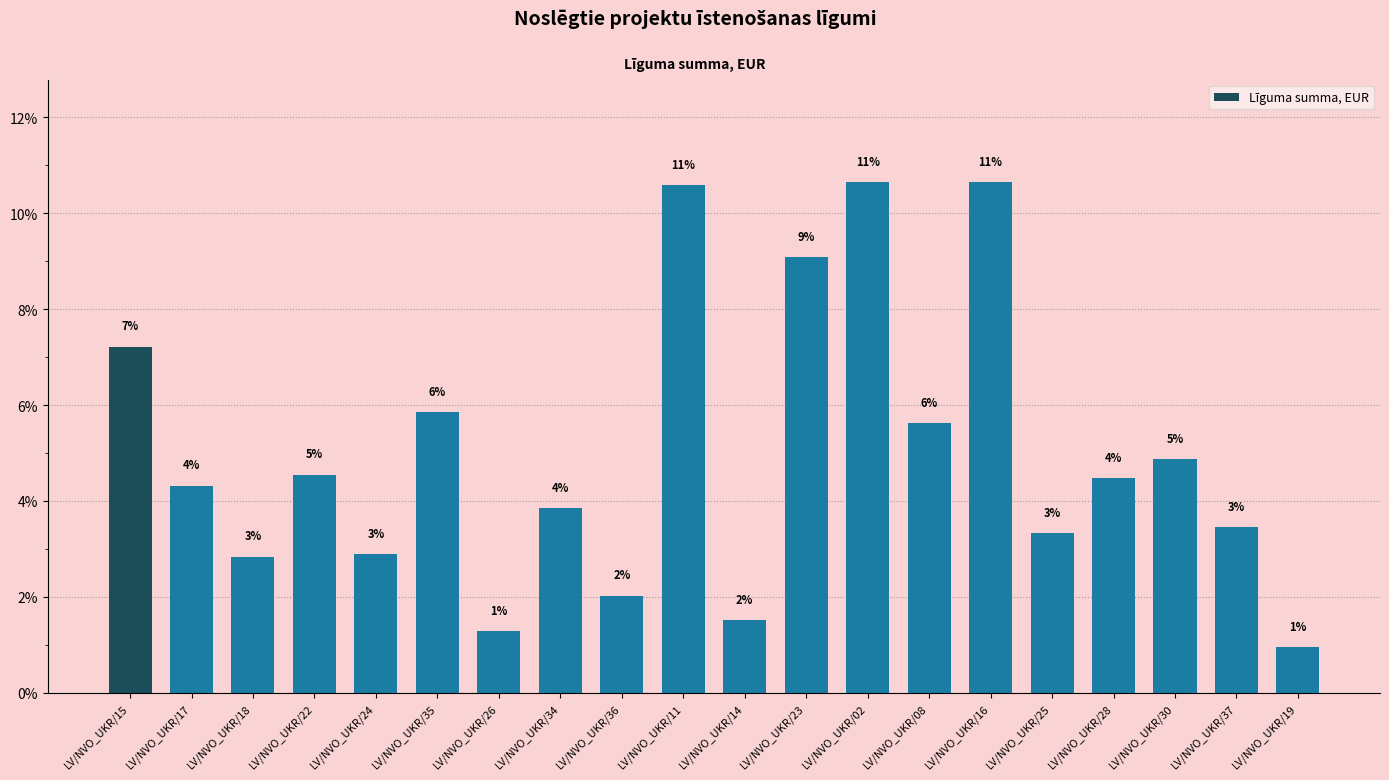

The chart shows a value of 3.8 at LV/NVO_UKR/34. True or false?

True